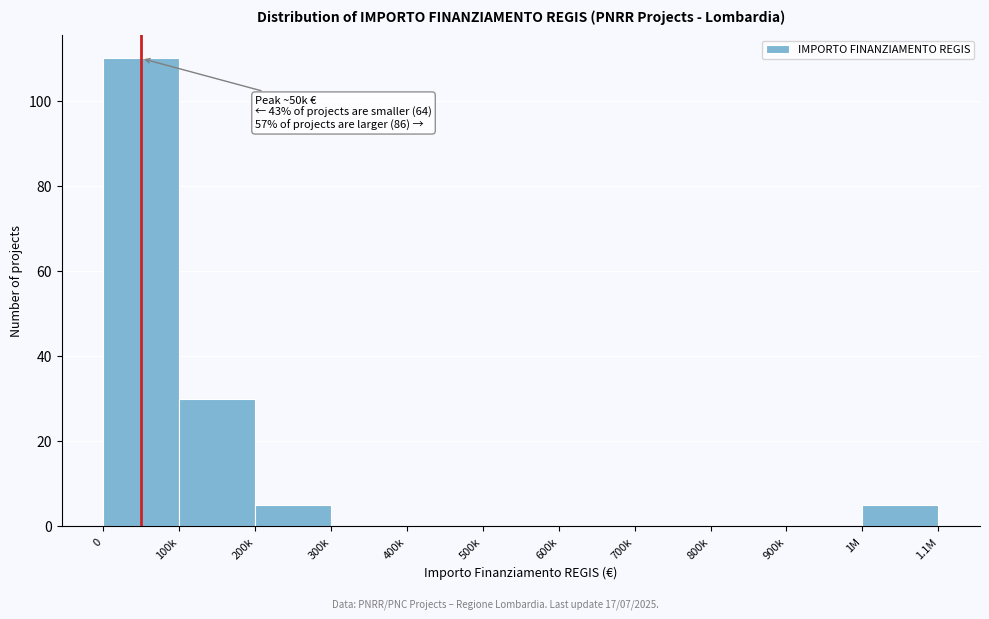

Reading left to right, extract all data points from this chart.

0=110	100k=30	200k=5	300k=0	400k=0	500k=0	600k=0	700k=0	800k=0	900k=0	1M=5